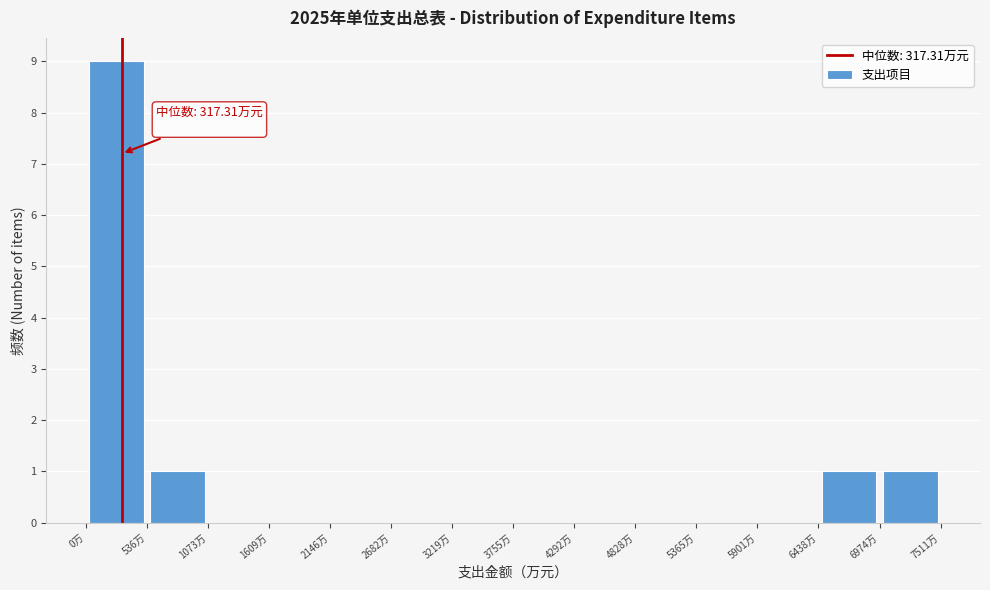

Which range on the x-axis has the tallest bar?

0 to 500